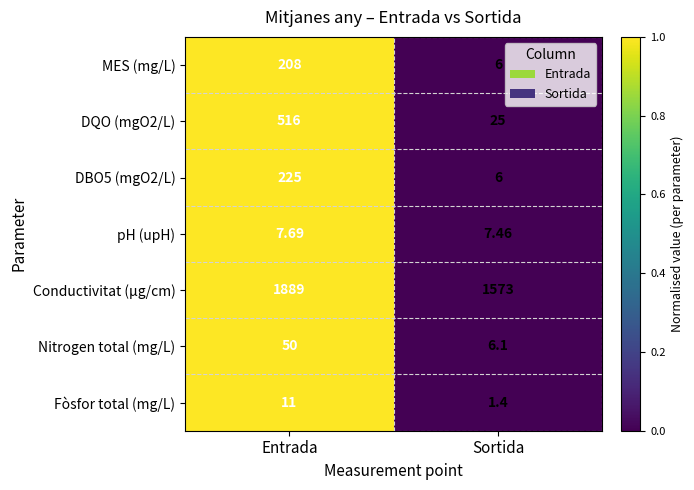

At which category is the sum across all series the highest?

Entrada